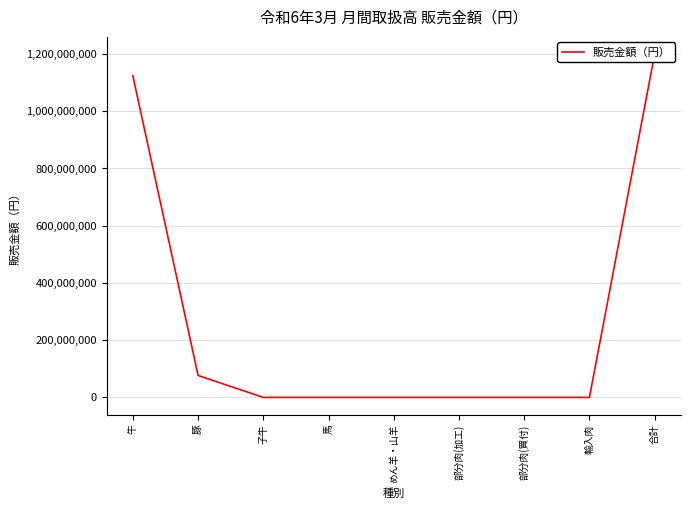

Where is the data nearest to the value 599916840?

豚